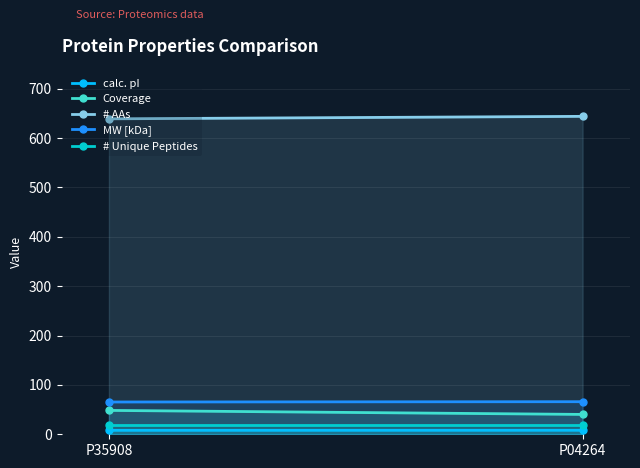

How many series are shown in this chart?

5